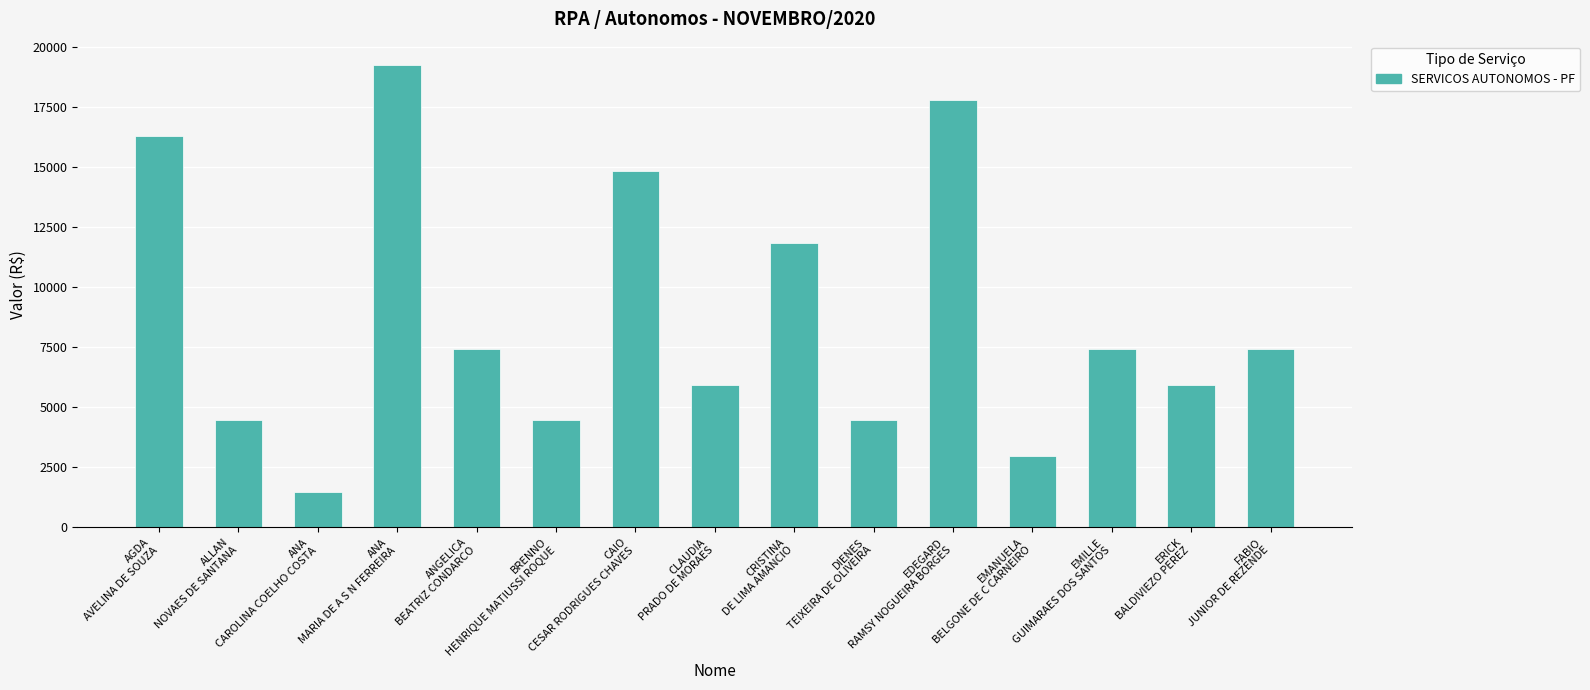

What is the smallest value displayed?

1480.5